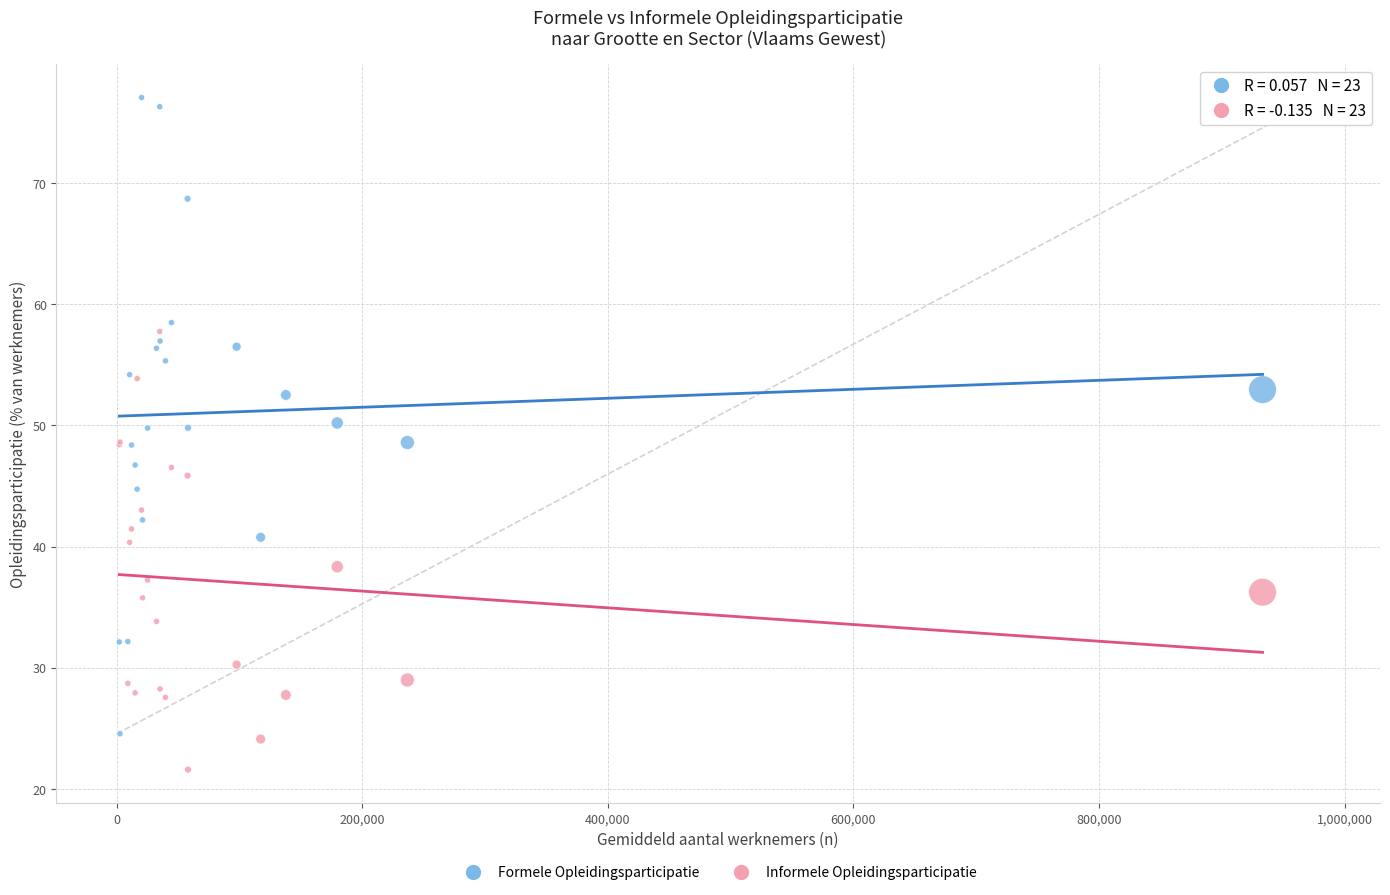

Which series has the largest Y range (max minus min)?

Formele Opleidingsparticipatie